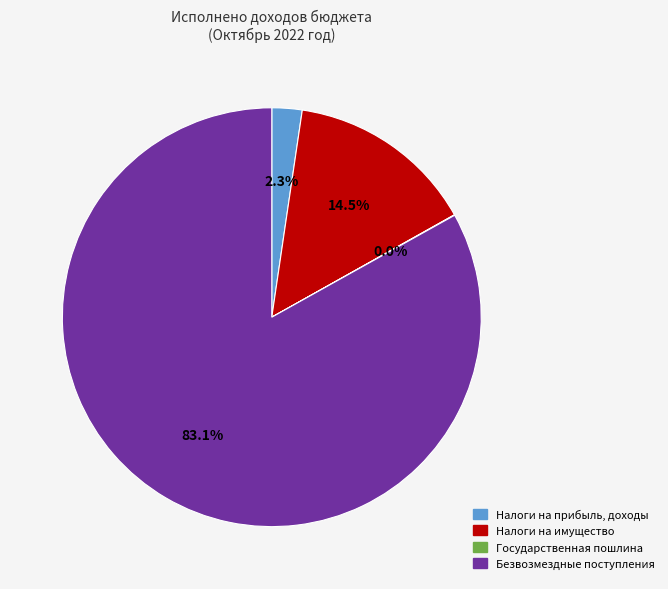

Which category has the biggest portion of the pie?

Безвозмездные поступления